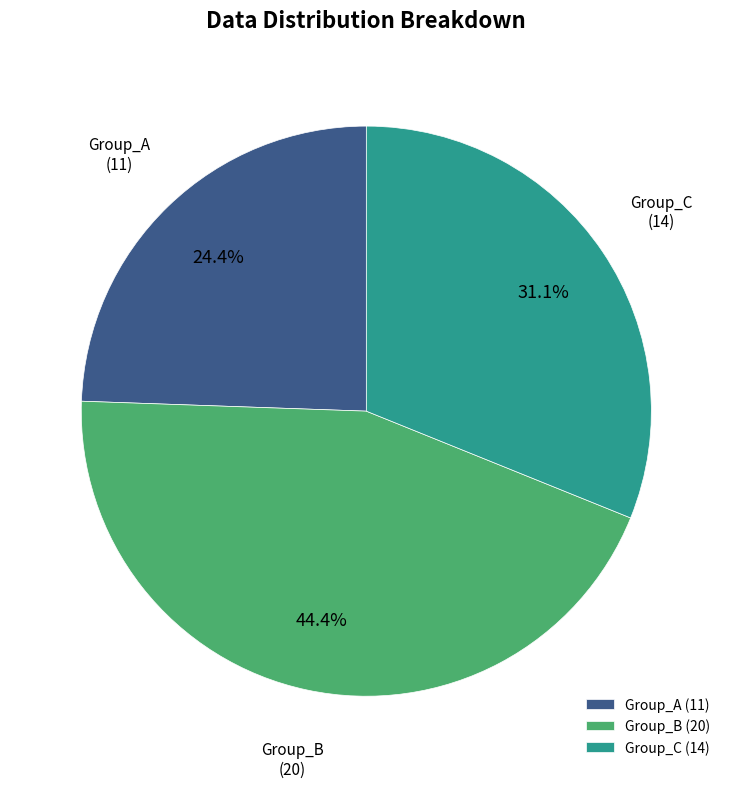

Approximately how many times larger is the value at Group_A (11) compared to Group_B (20)?

0.5